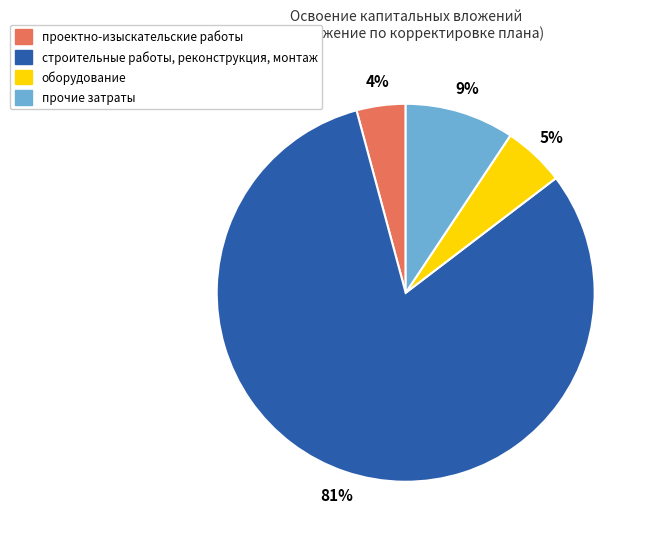

Is it true that строительные работы, реконструкция, монтаж is 81% of the pie?

True